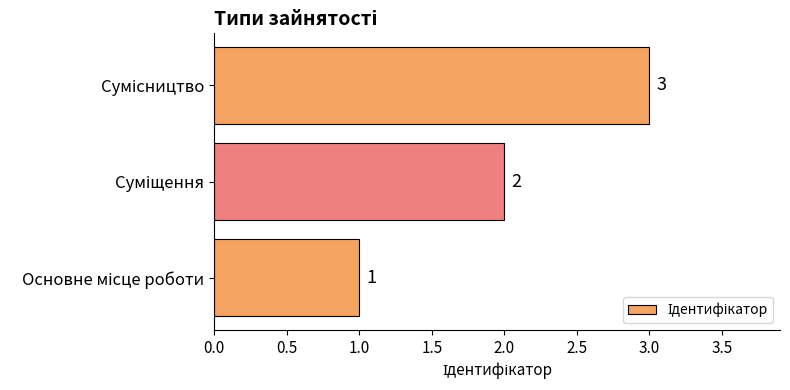

What is the sum of all values?

6